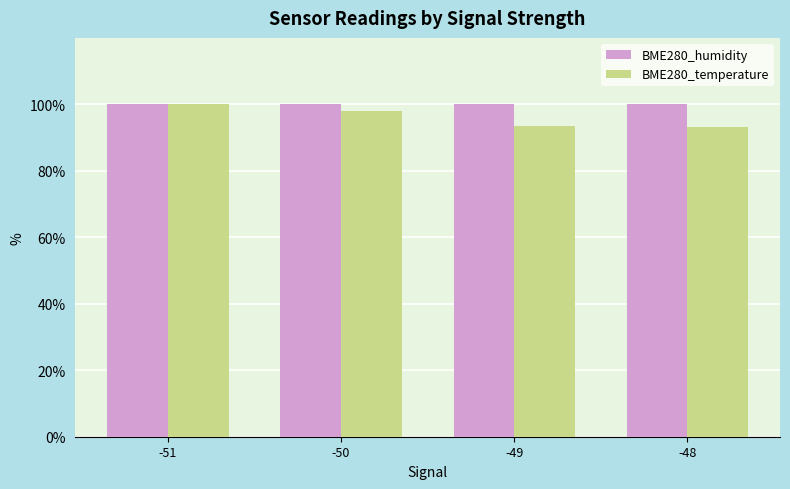

What is the maximum value shown in the chart?

100.0